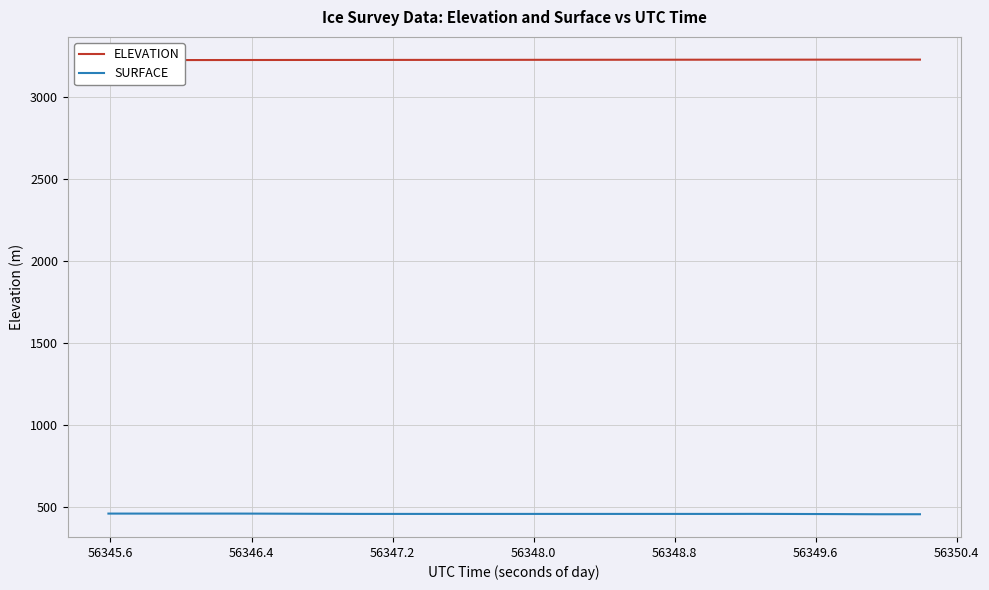

What is the value of the ELEVATION point at the 37th from the left?

3228.5